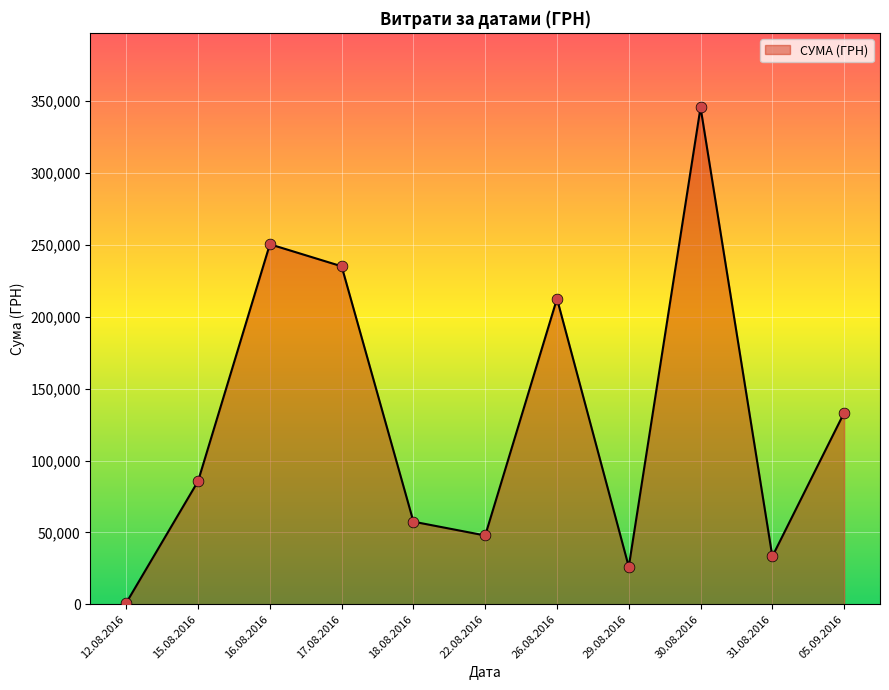

What is the change in value from 15.08.2016 to 22.08.2016?

-37819.2